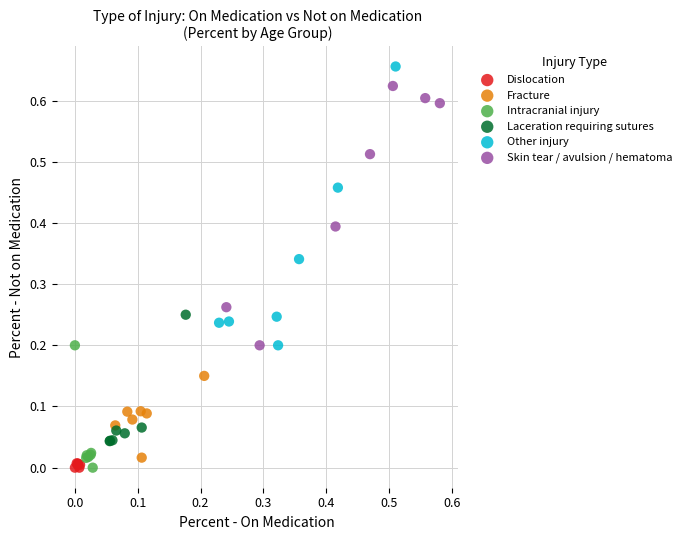

What are all the series names shown in the legend?

Dislocation, Fracture, Intracranial injury, Laceration requiring sutures, Other injury, Skin tear / avulsion / hematoma